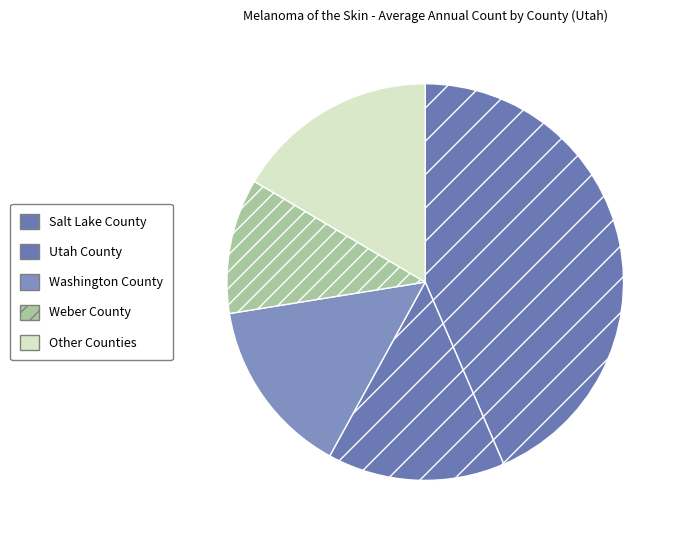

Count the number of slices in the pie.

5